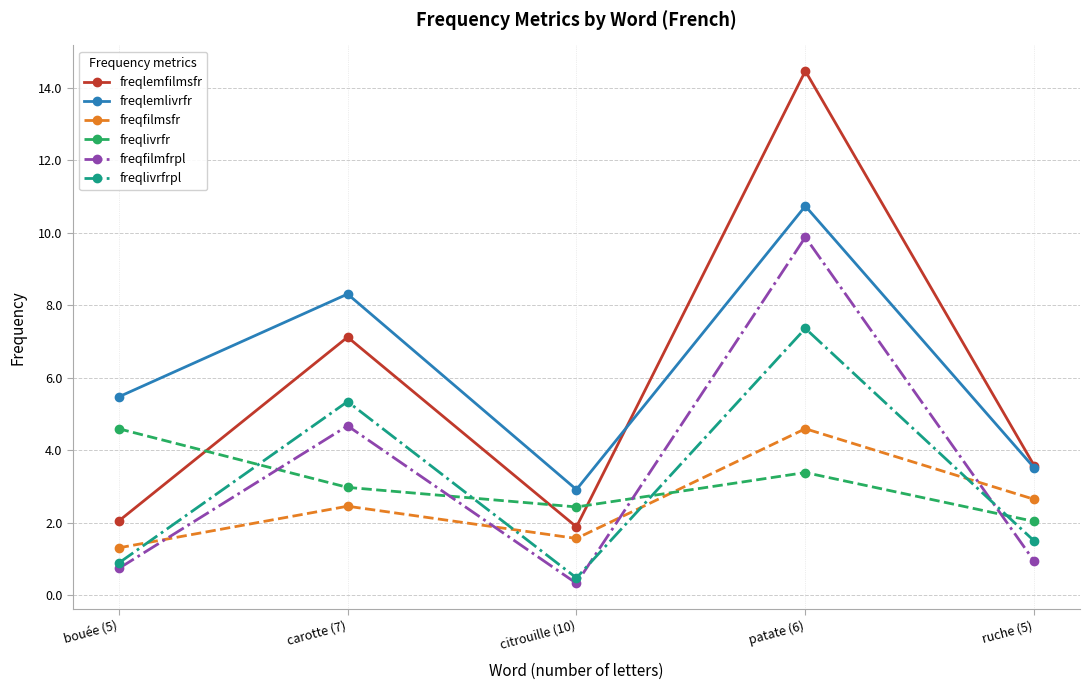

What is the greatest value displayed?

14.5